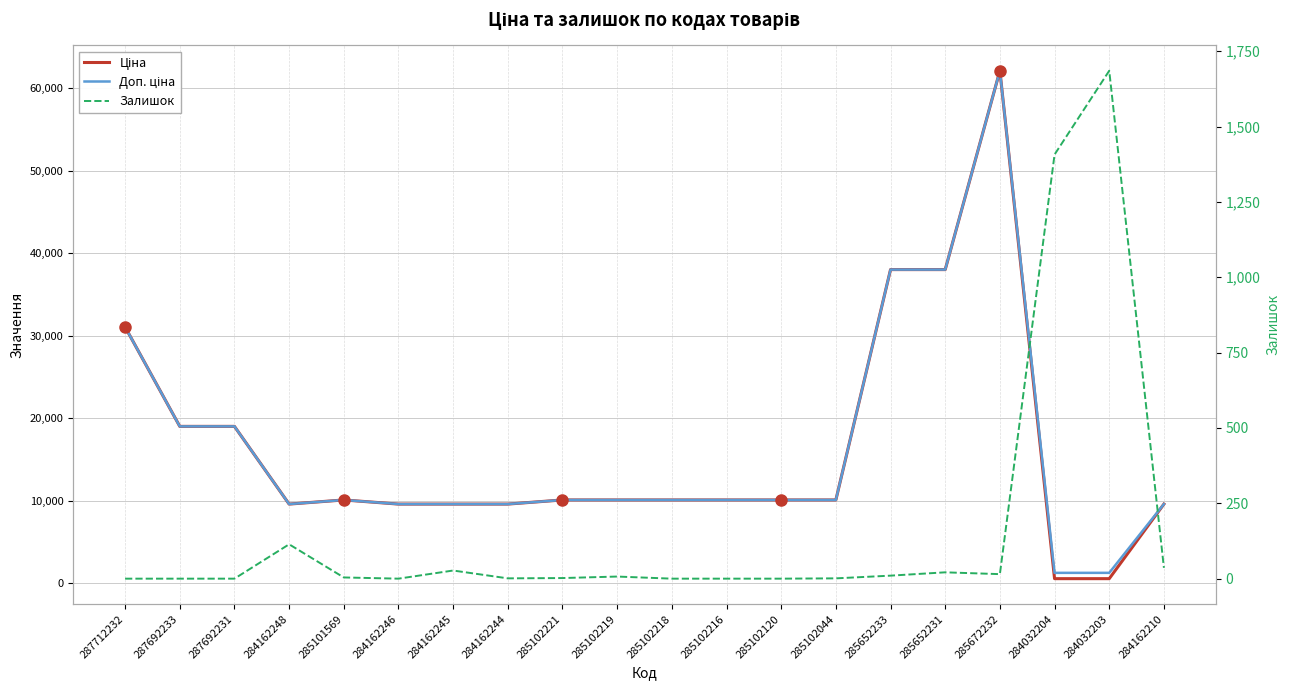

Is this an area chart (filled region under the line)?

No